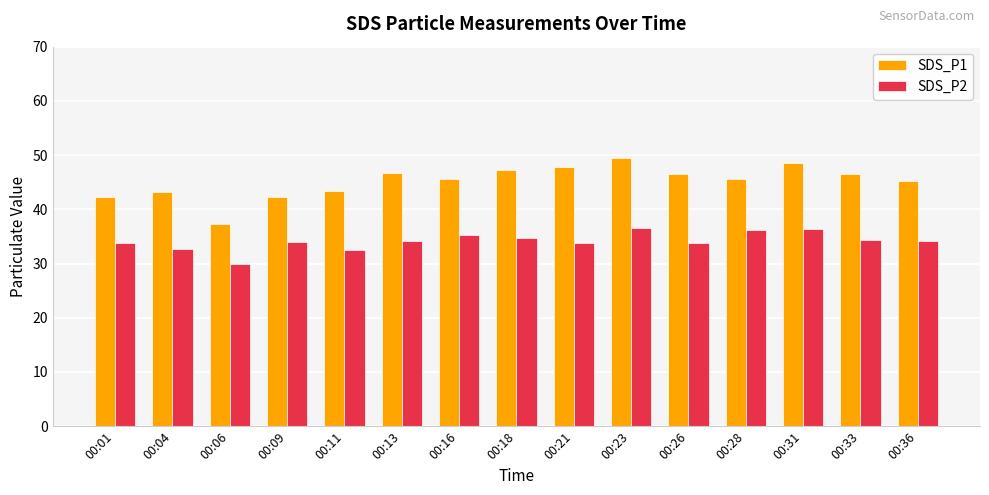

What is the difference between the maximum and minimum values in the SDS_P1 series?

12.1